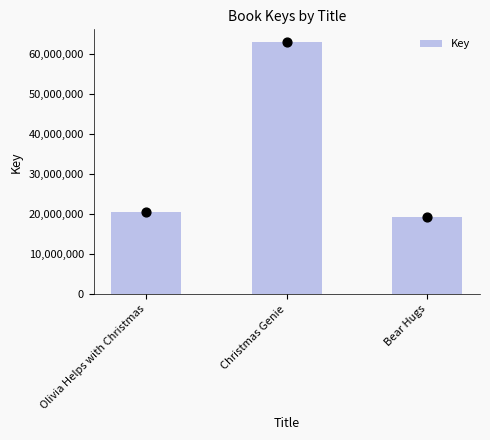

What is the change in value from Olivia Helps with Christmas to Bear Hugs?

-1290969